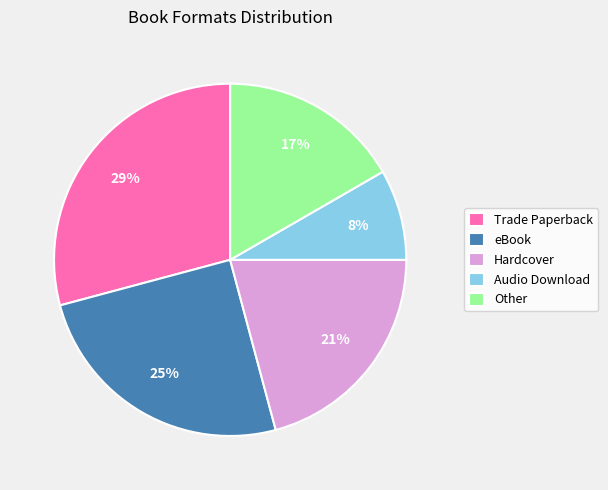

True or false: Other accounts for 32% of the total.

False